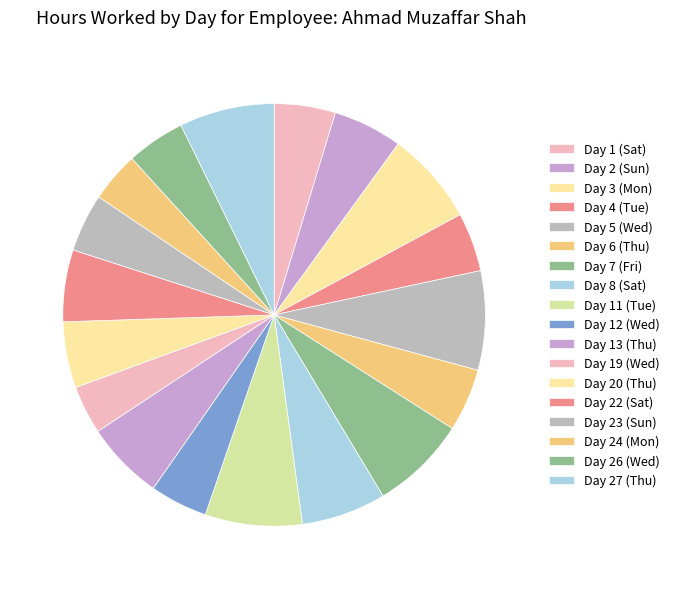

How many slices are in this pie chart?

18